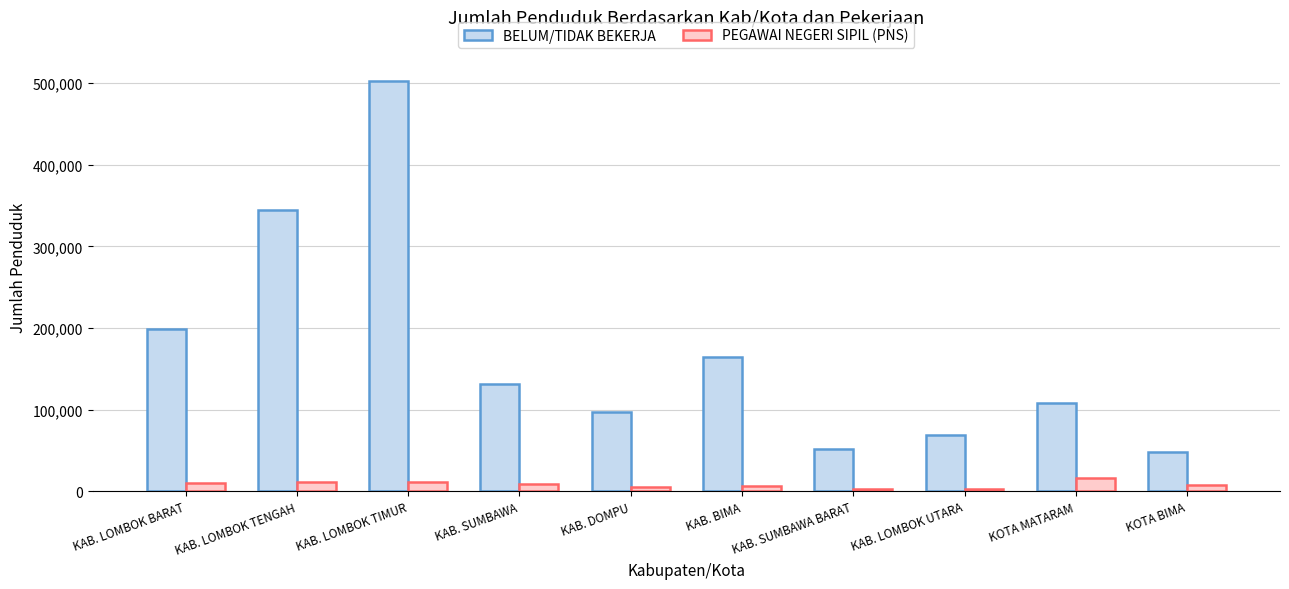

What is the value of the PEGAWAI NEGERI SIPIL (PNS) bar at the 8th from the left?

2157